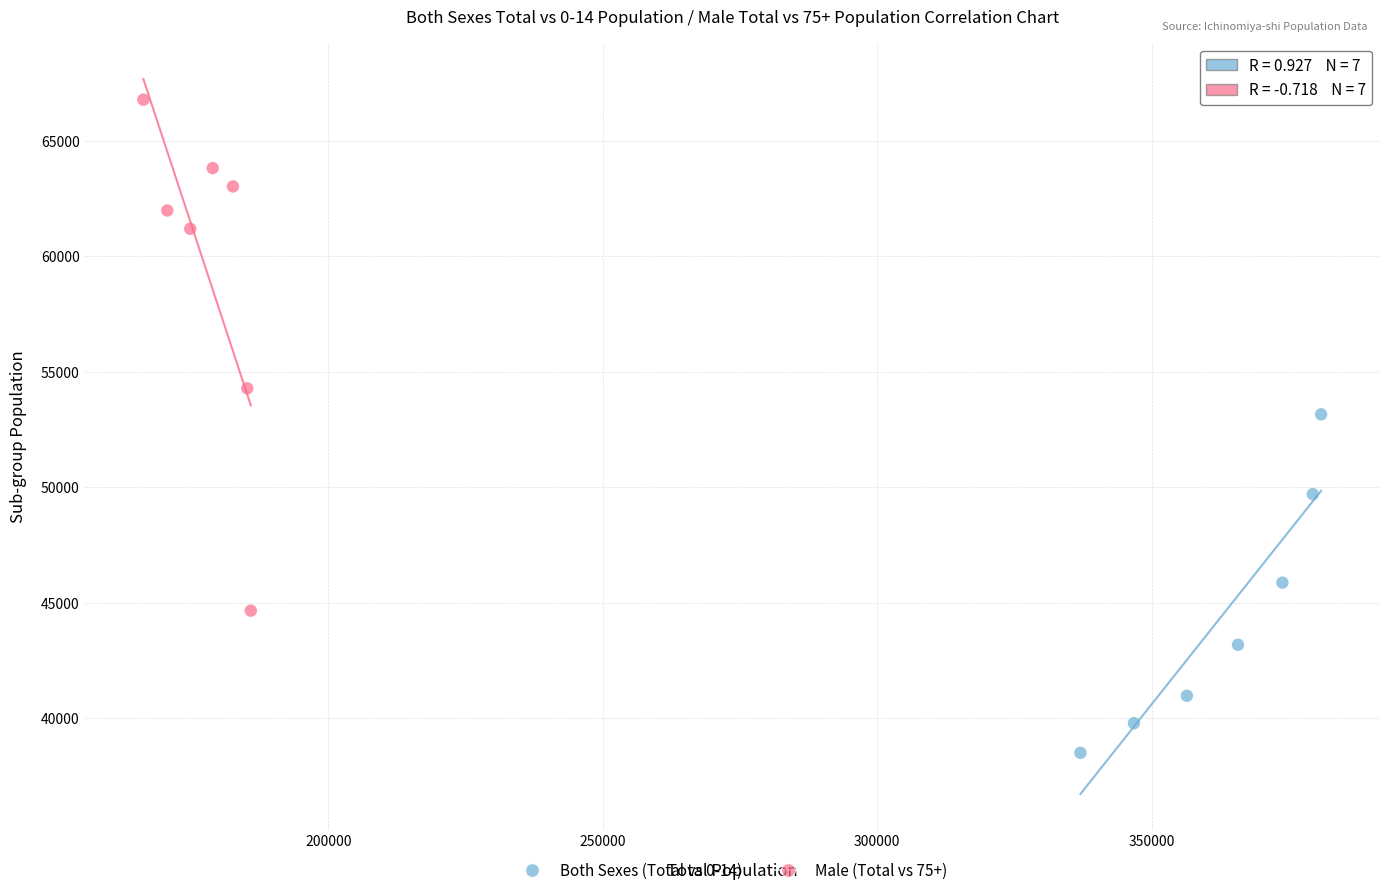

Which series has the largest Y range (max minus min)?

Male (Total vs 75+)